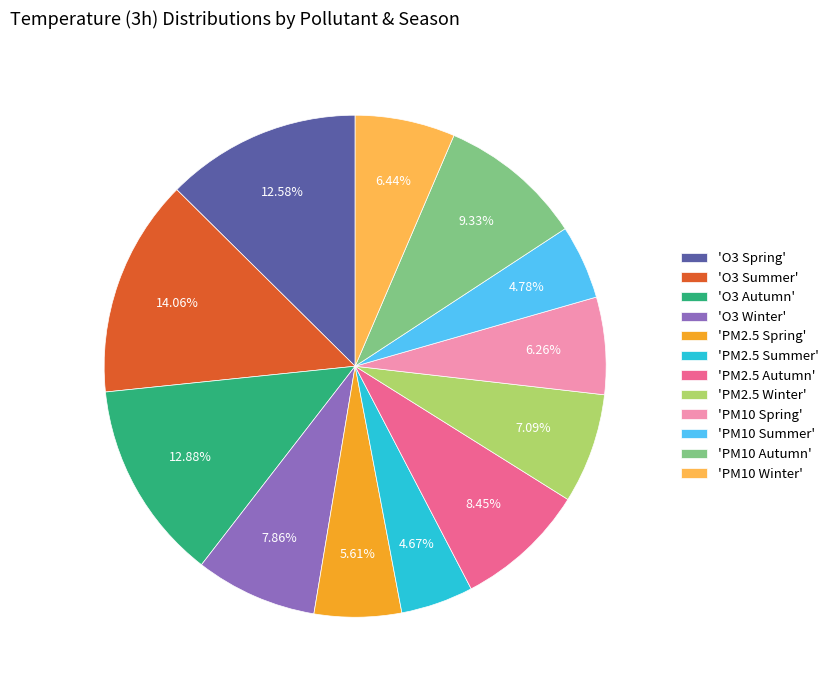

Which category has the biggest portion of the pie?

'O3 Summer'